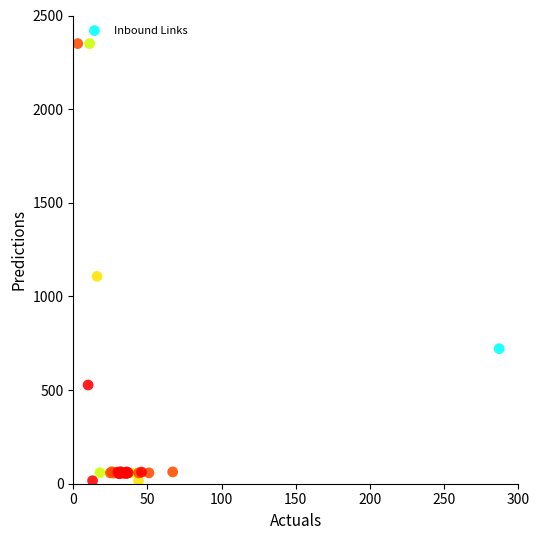

What Y value in the scatter plot is closest to 1182?

1107